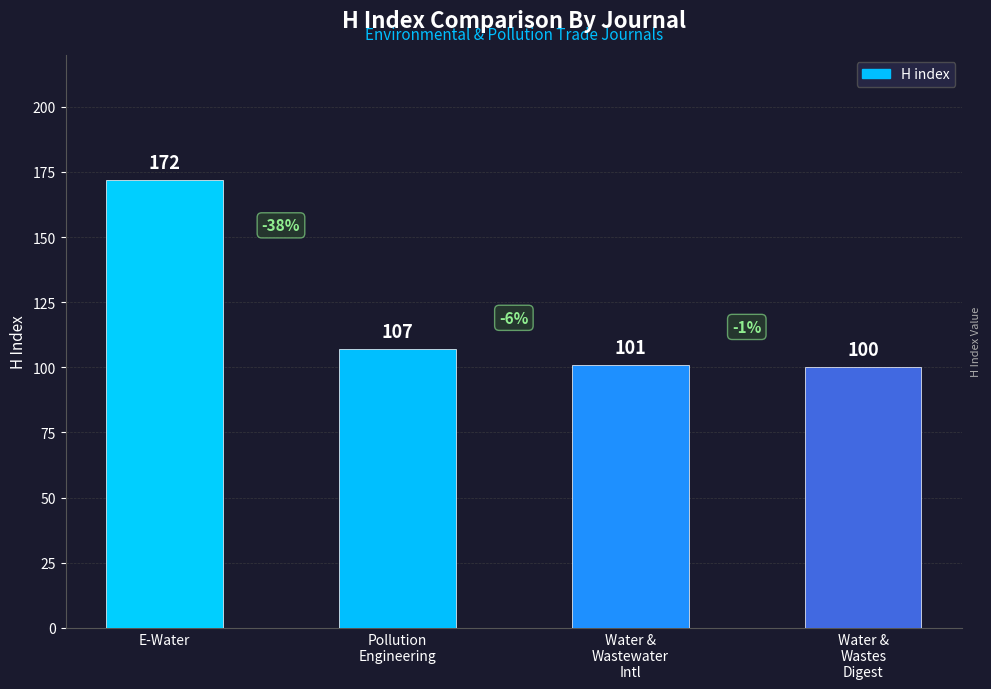

Which has a higher value, Pollution
Engineering or Water &
Wastes
Digest?

Pollution
Engineering